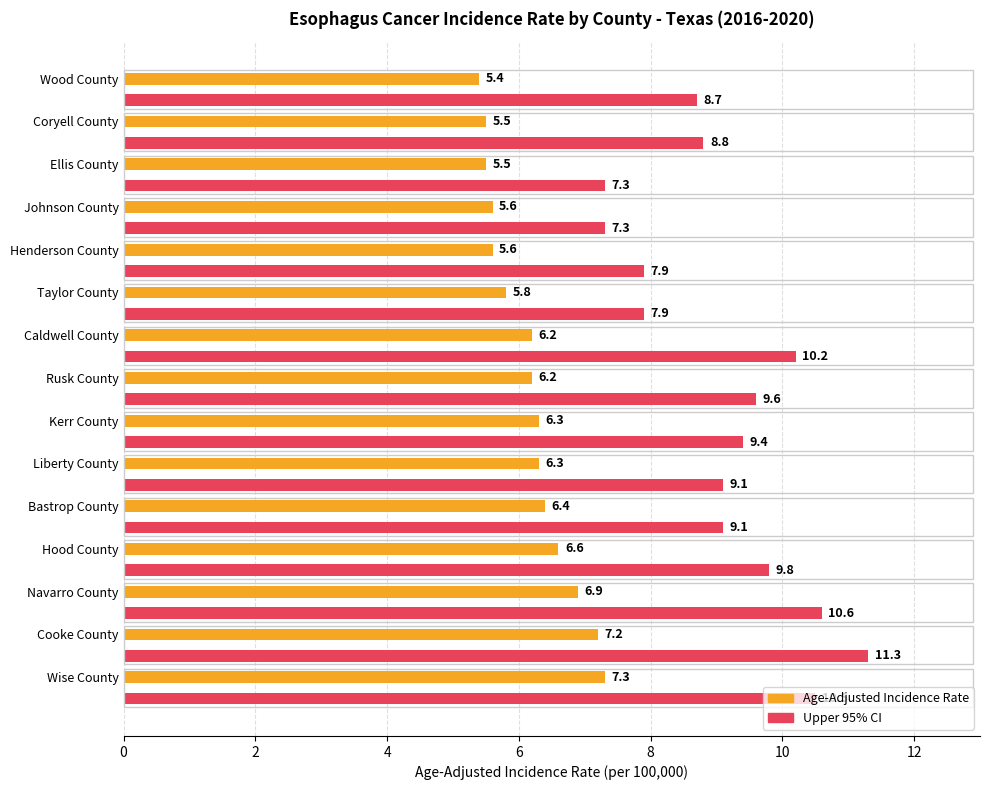

What is the total value across all series at Cooke County?

18.5